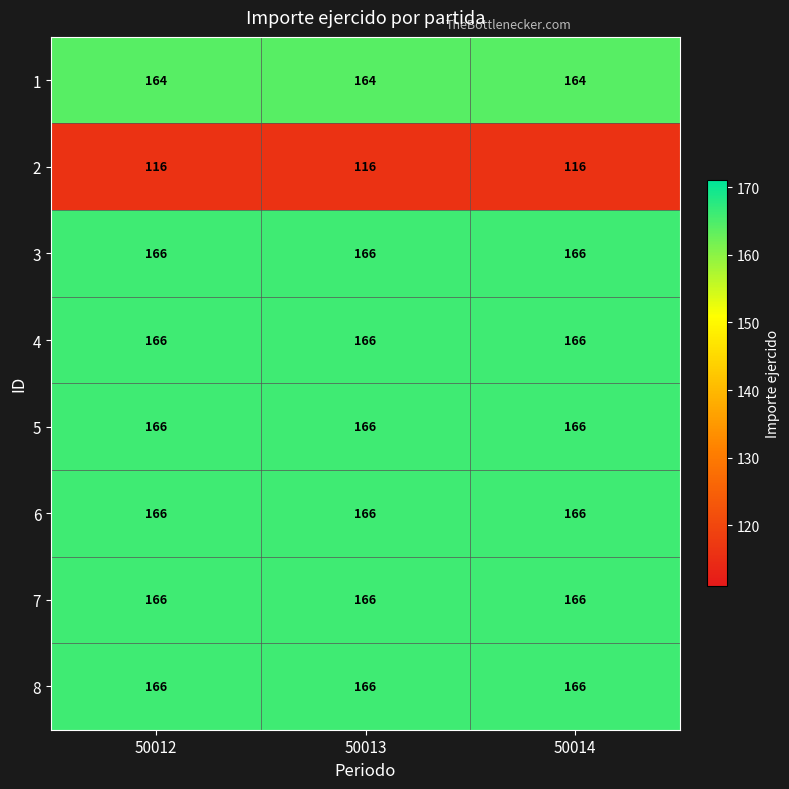

What is the total value across all series at 50013?

1276